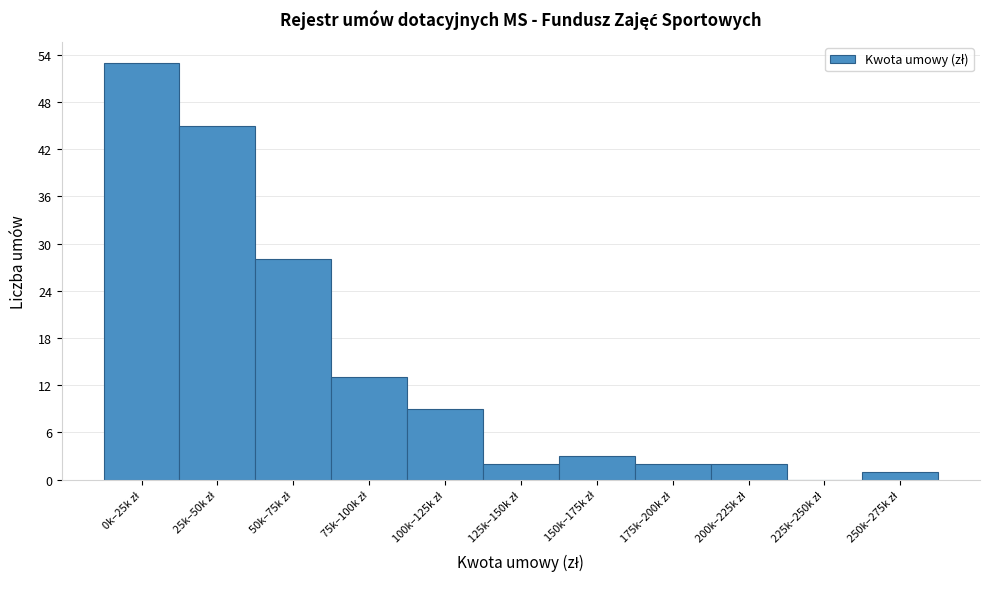

What is the maximum value shown in the chart?

53